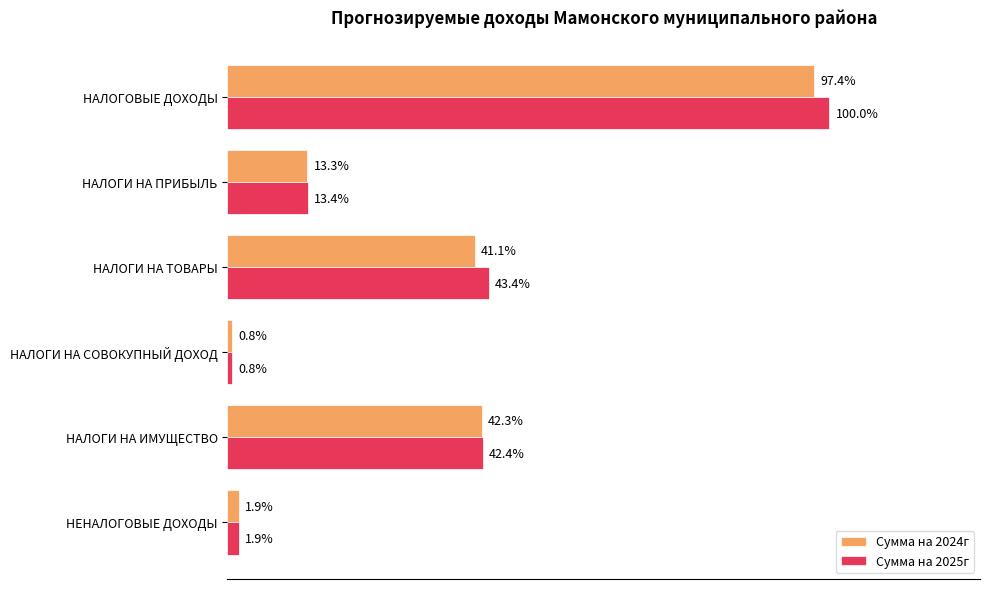

Reading left to right, list all the values displayed in this chart.

Сумма на 2024г: 24302590.0	3314700.0	10257390.0	191300.0	10539200.0	481117.3
Сумма на 2025г: 24939870.0	3344100.0	10831170.0	191900.0	10572700.0	481117.3